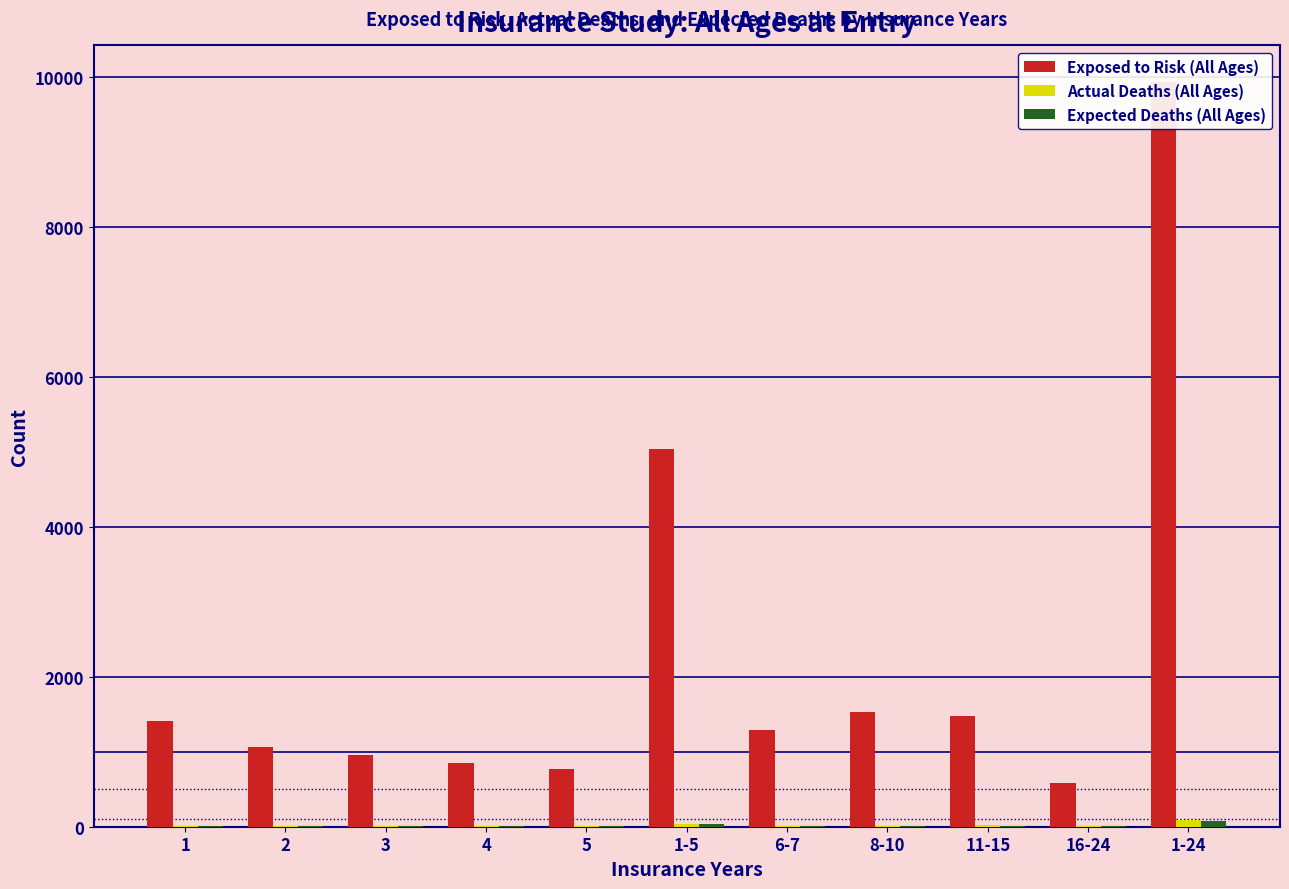

What is the total value across all series at 1-5?

5109.9